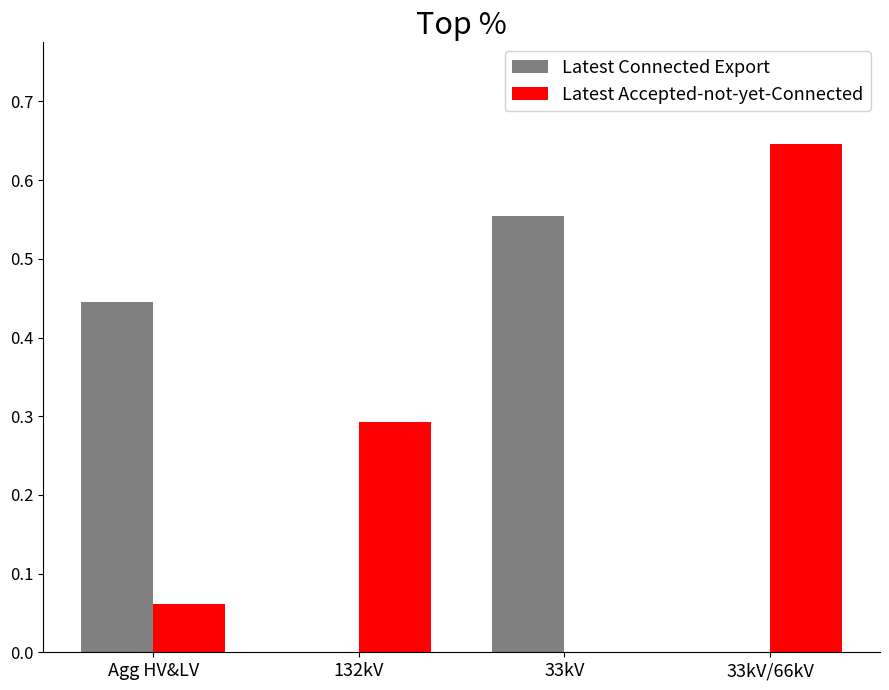

True or false: Latest Connected Export has a value of 0.3 at Agg HV&LV.

False